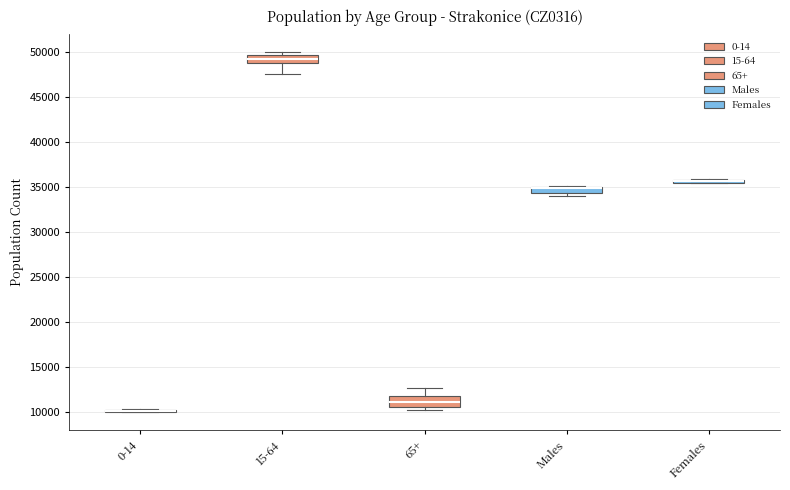

Where is the upper edge of the box for 15-64 on the y-axis? The values are not printed on the chart, so give them approximately, as read against the axis.

49500